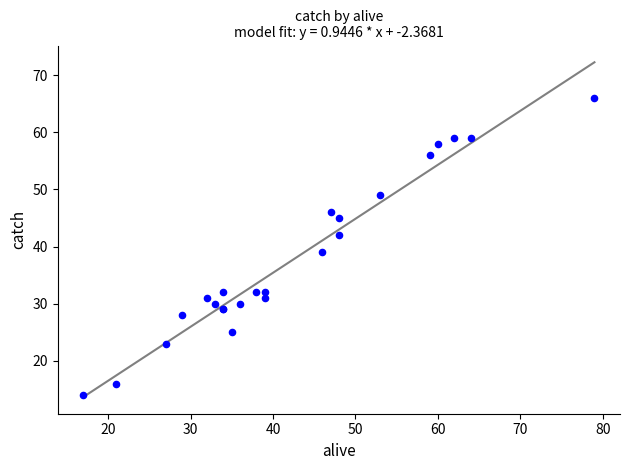

What Y value in the scatter plot is closest to 40?

39